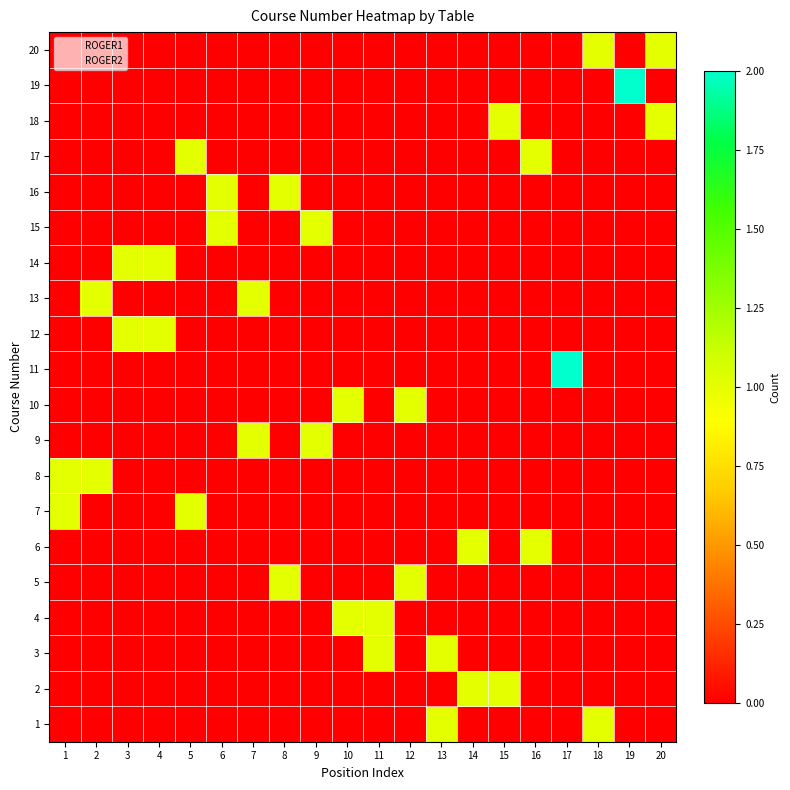

Between 4 and 6, which is larger?

6